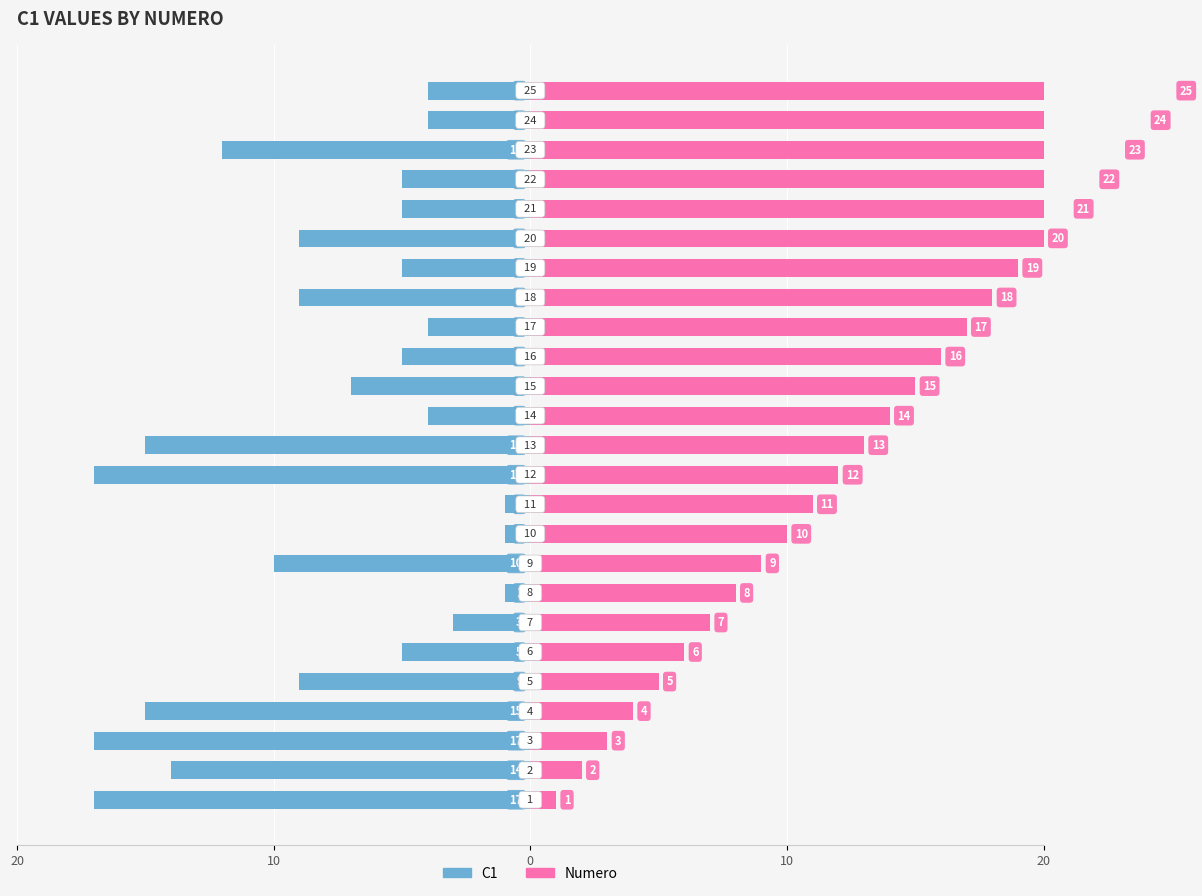

What is the sum of all Numero values?

325